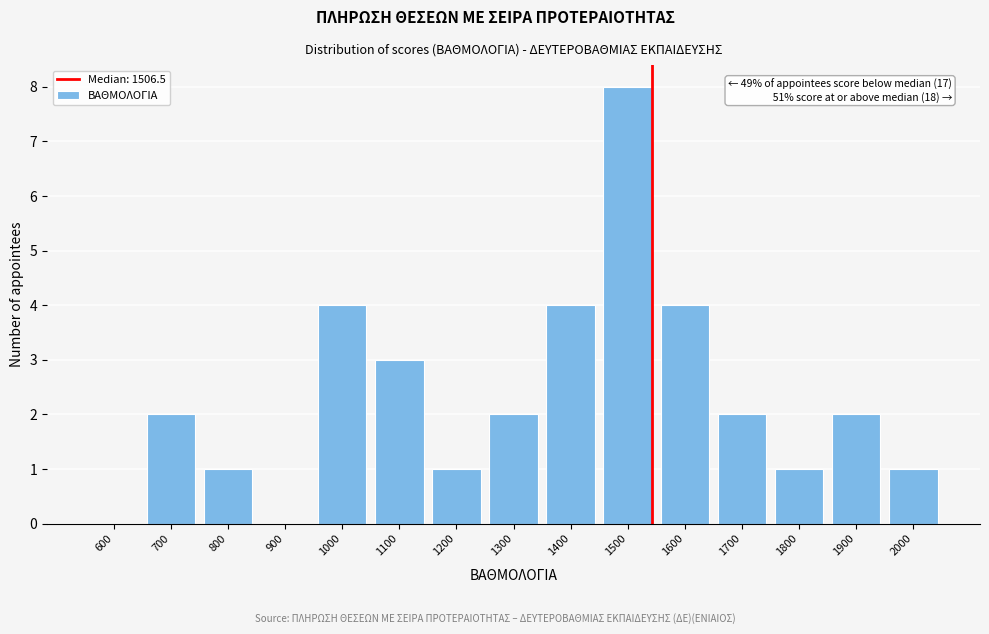

Reading left to right, transcribe all the data shown in this chart.

600=0	700=2	800=1	900=0	1000=4	1100=3	1200=1	1300=2	1400=4	1500=8	1600=4	1700=2	1800=1	1900=2	2000=1